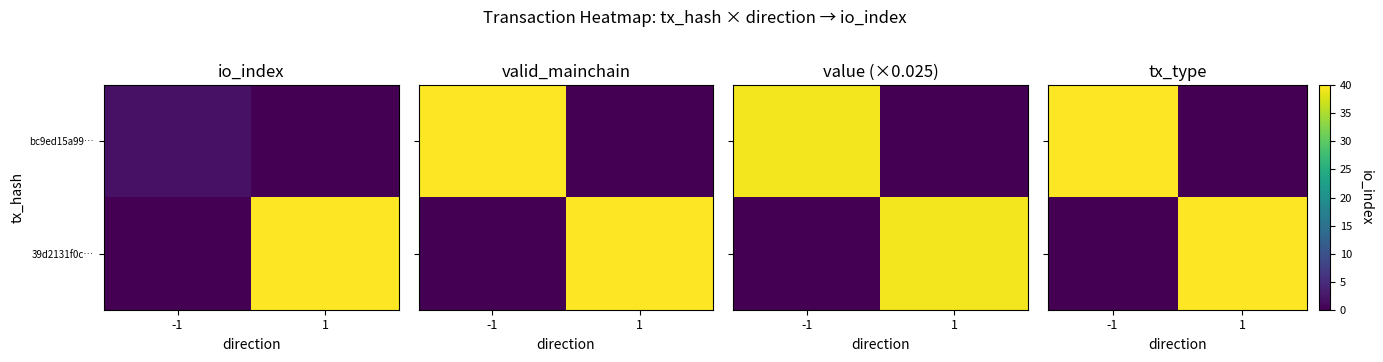

Is it true that 39d2131f0c… equals 1 at -1?

False